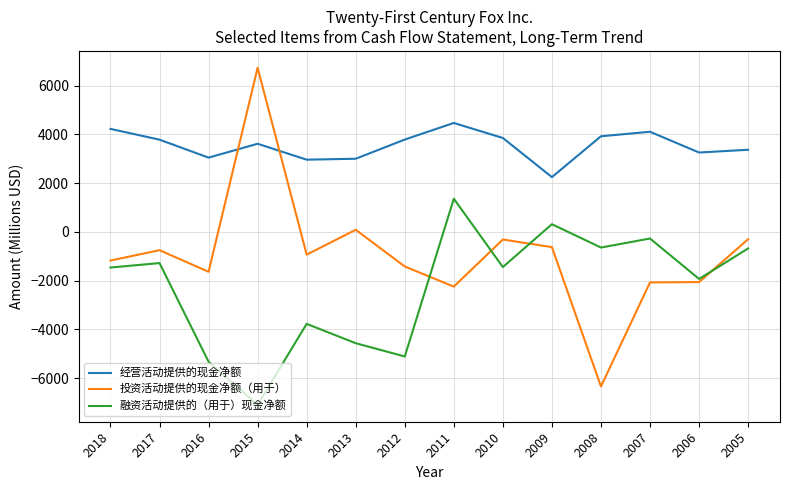

Between which two adjacent categories do 融资活动提供的（用于）现金净额 and 投资活动提供的现金净额（用于） first intersect?

2012 and 2011